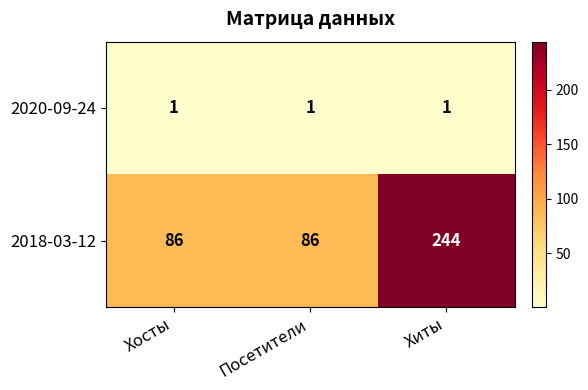

Count the number of categories in the chart.

3